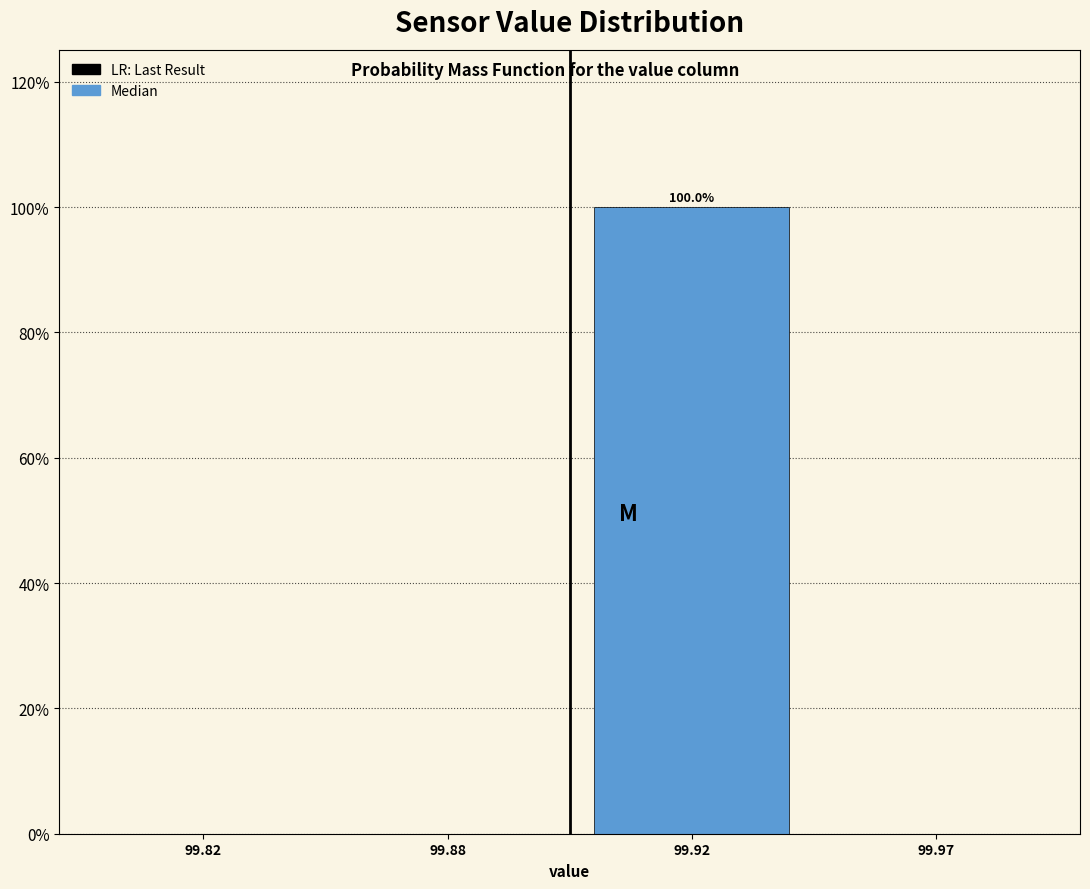

Reading left to right, what are all the values shown in this chart?

99.82=0	99.88=0	99.92=100	99.97=0